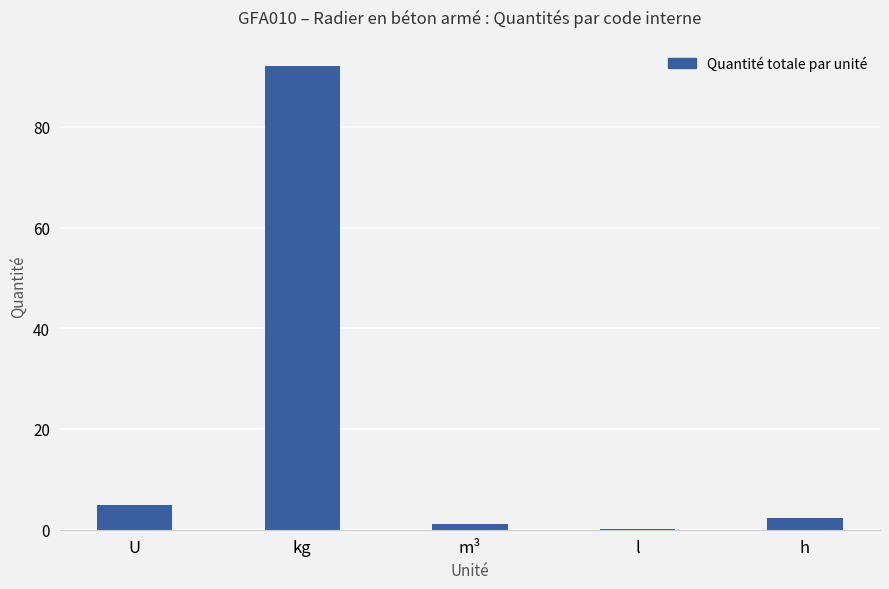

What is the sum of all values?

100.6